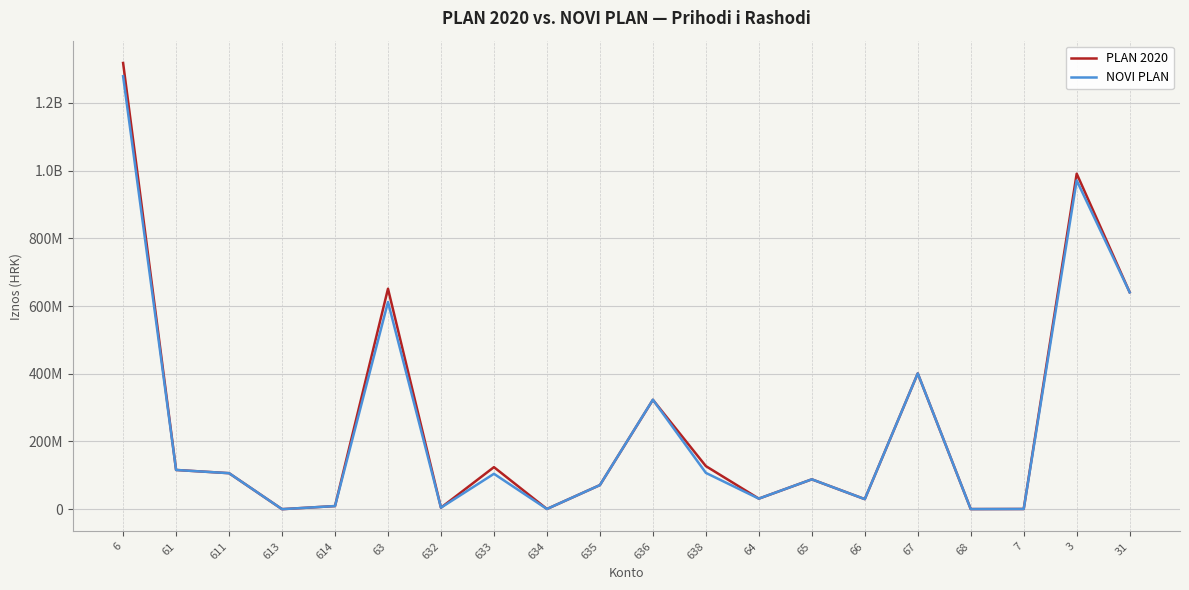

How many times do PLAN 2020 and NOVI PLAN cross each other?

1